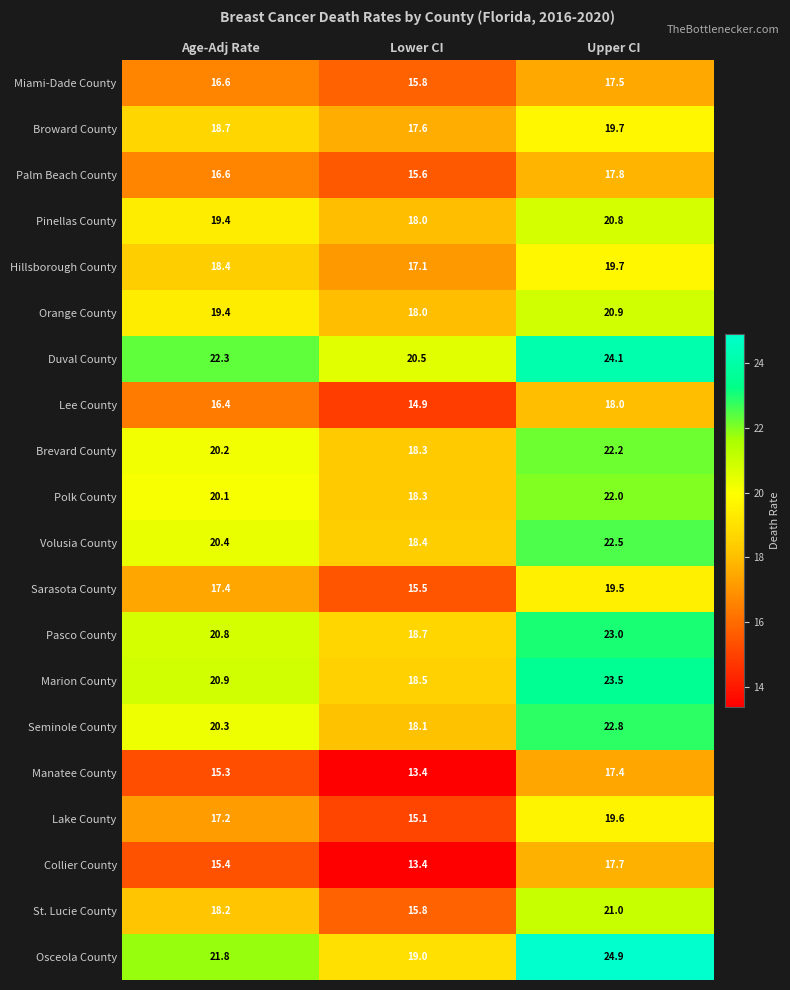

List the labels in order of Manatee County value, smallest first.

Lower CI, Age-Adj Rate, Upper CI